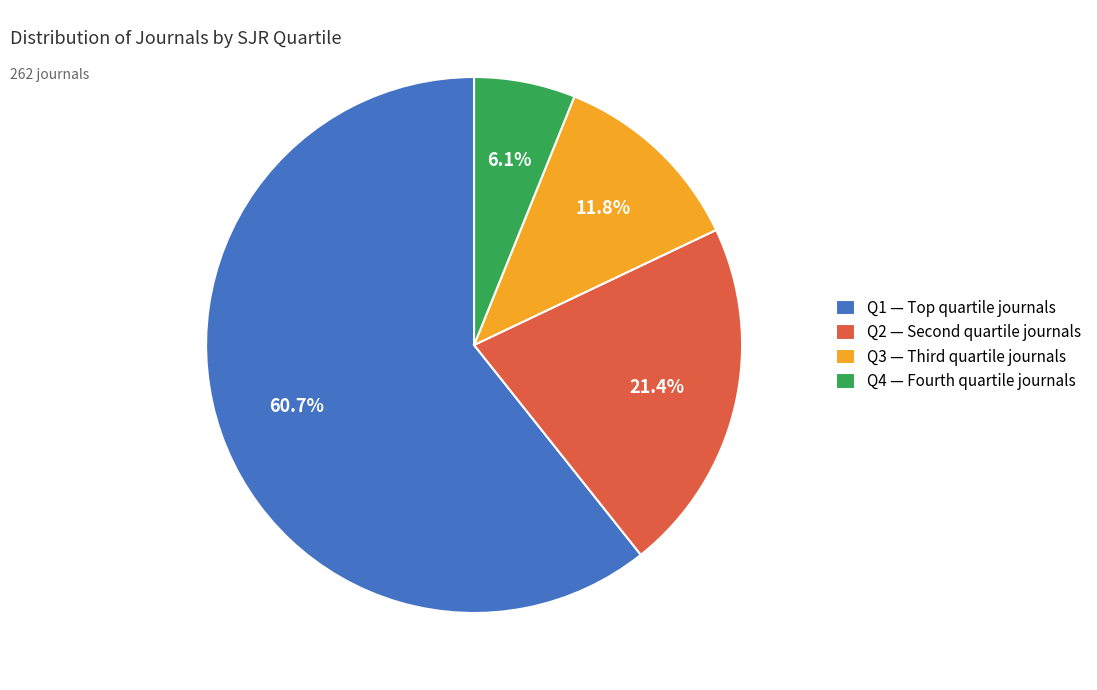

Is there a majority slice in this chart?

Yes